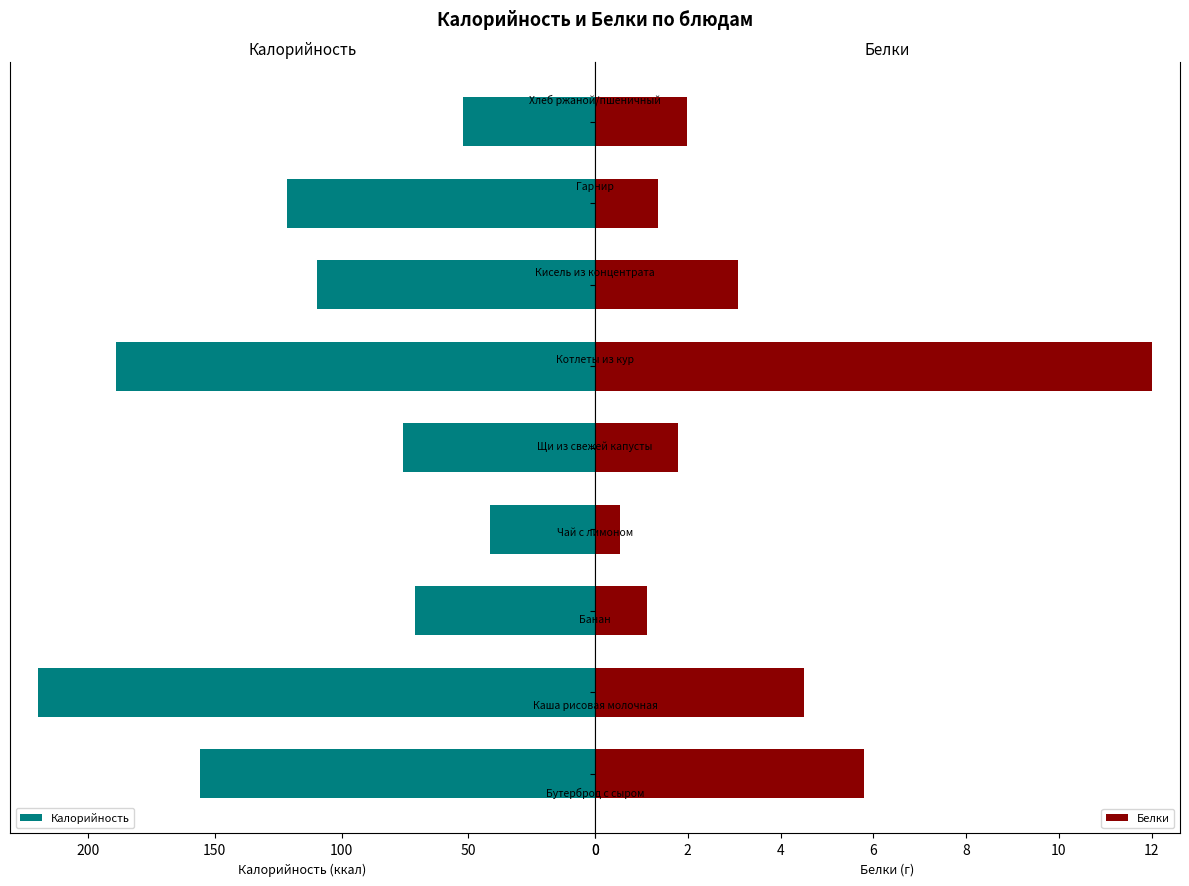

Count the number of data series in this chart.

2